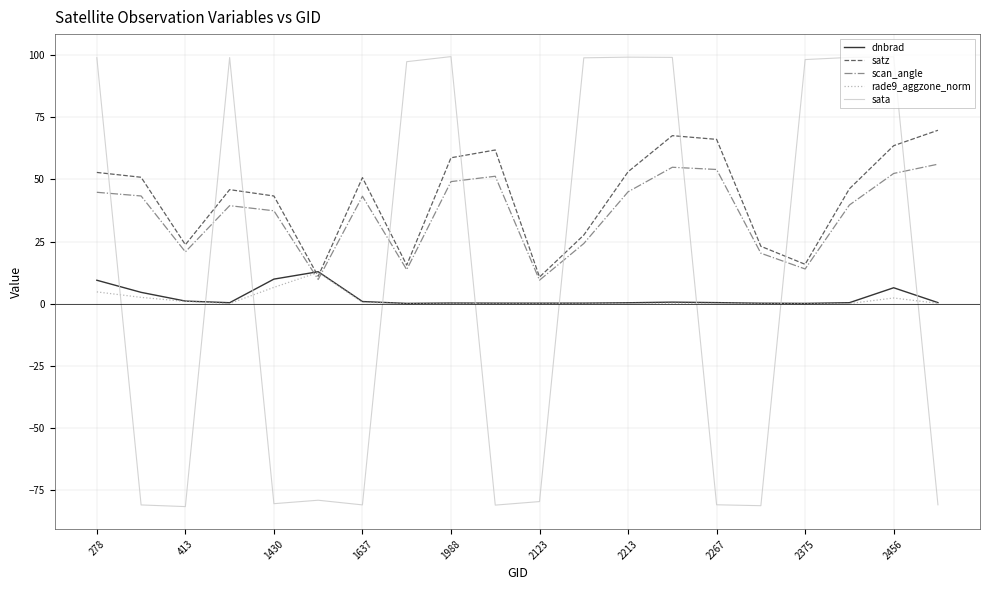

What is the highest value of the sata series?

99.4